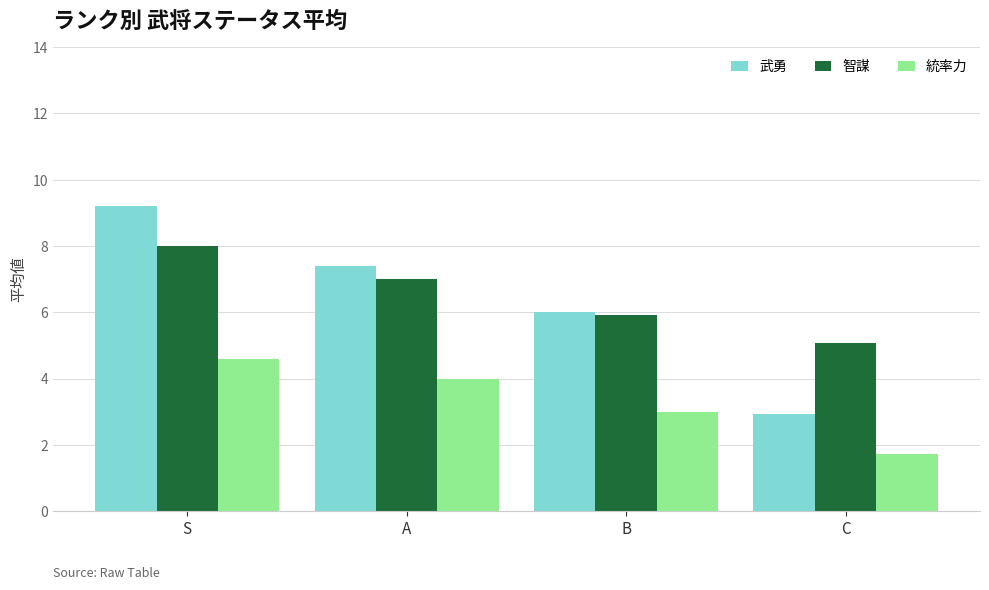

How many values in the 武勇 series are below 7?

2